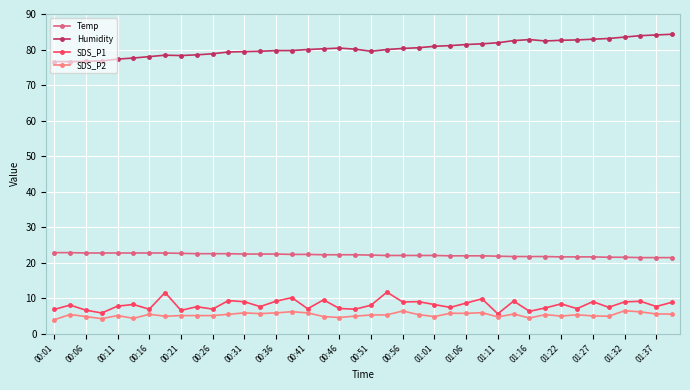

At how many categories does at least one series exceed 15?

40